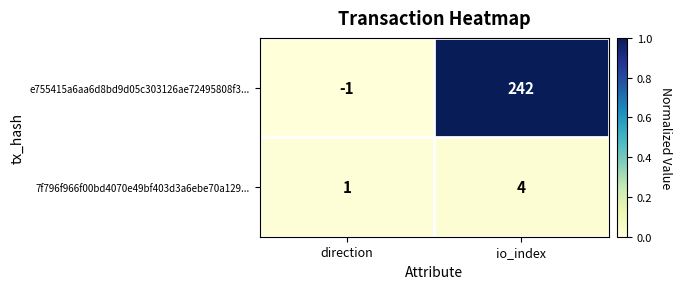

Rank the series at io_index from lowest to highest value.

7f796f966f00bd4070e49bf403d3a6ebe70a129..., e755415a6aa6d8bd9d05c303126ae72495808f3...